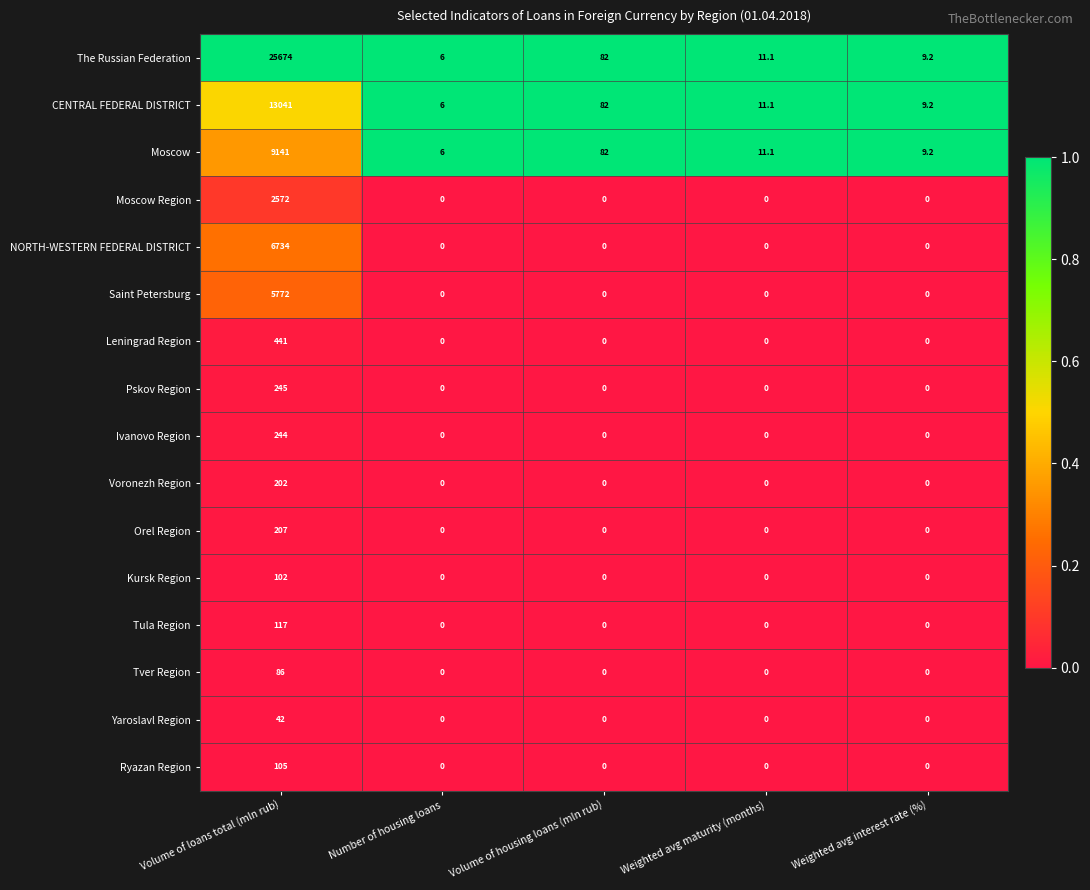

Which series has the largest range (max minus min)?

The Russian Federation